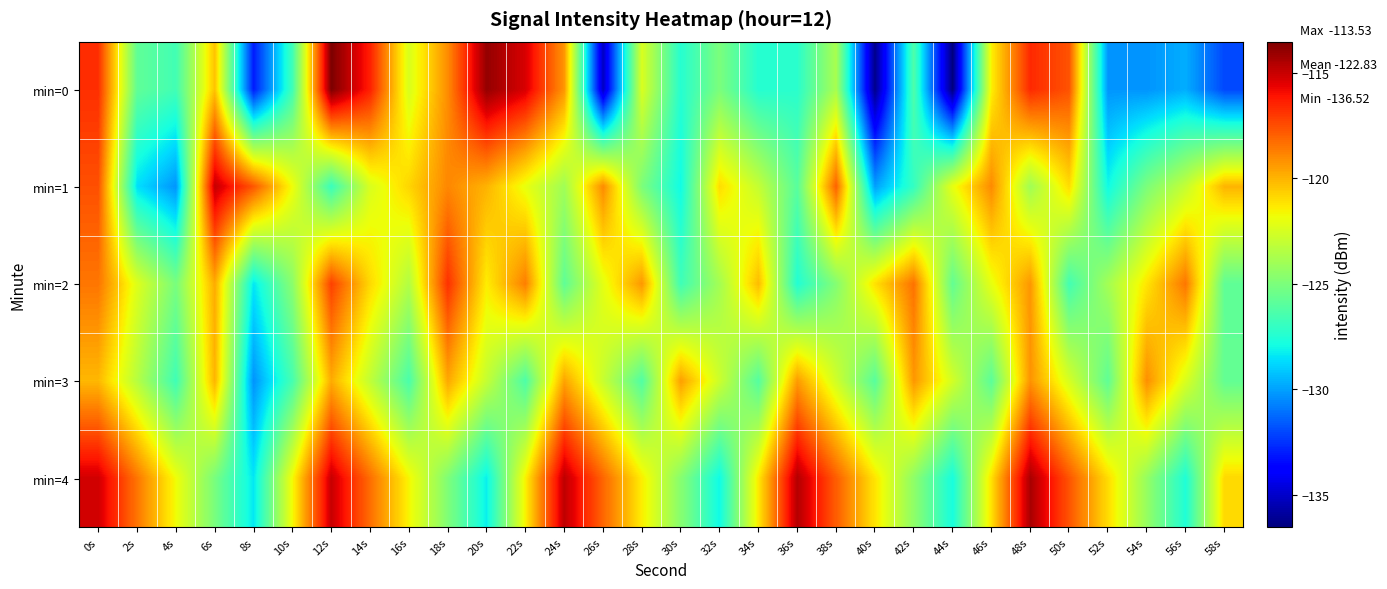

What is the difference between the highest and lowest values at 42s?

8.6